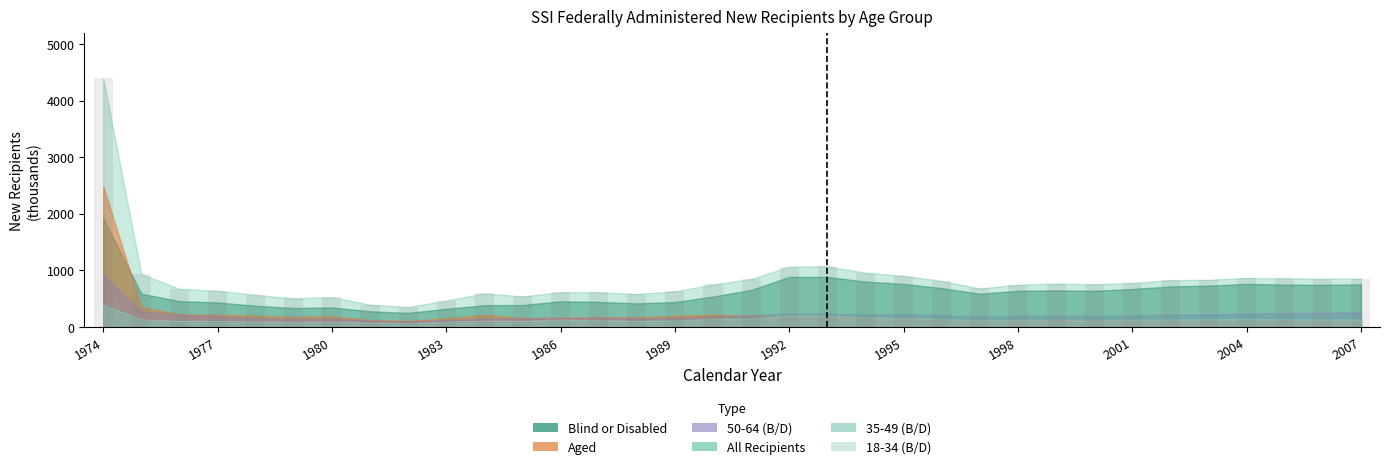

What is the difference between the second highest and second lowest values?

677